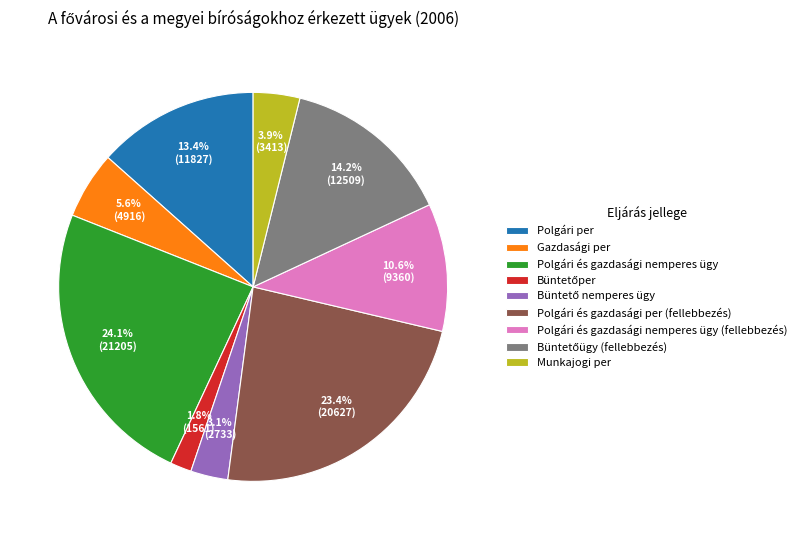

Which has a higher value, Polgári per or Munkajogi per?

Polgári per